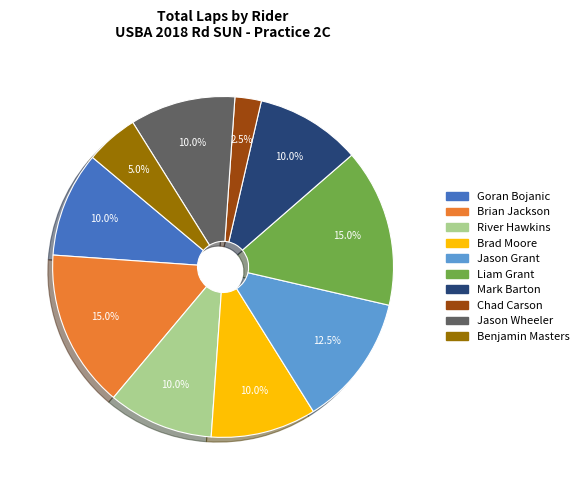

To the nearest percent, what percentage of the pie is Jason Wheeler?

10%